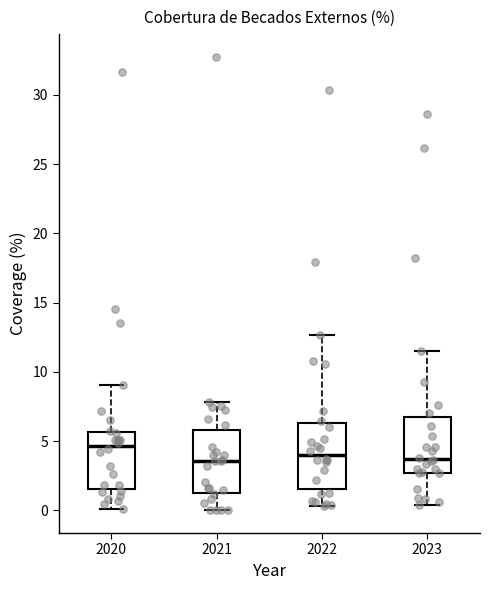

Where does the median line of the box at x = 2022 sit on the y-axis? The values are not printed on the chart, so give them approximately, as read against the axis.

4.0